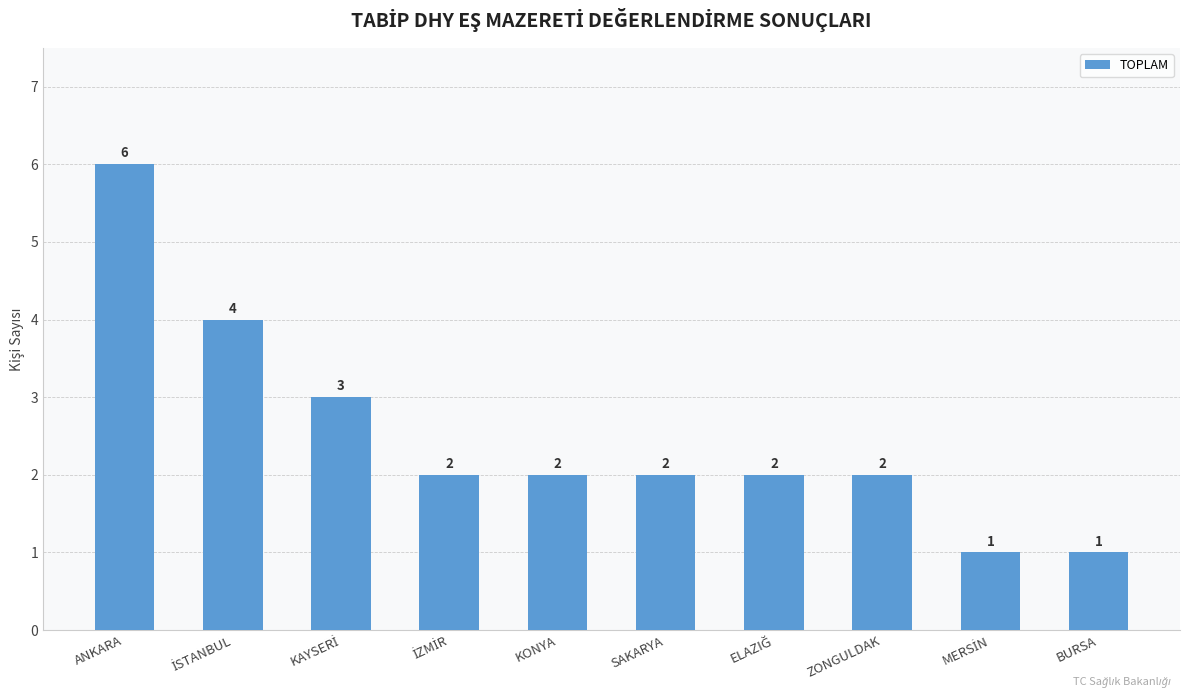

How many data points does each series have?

10